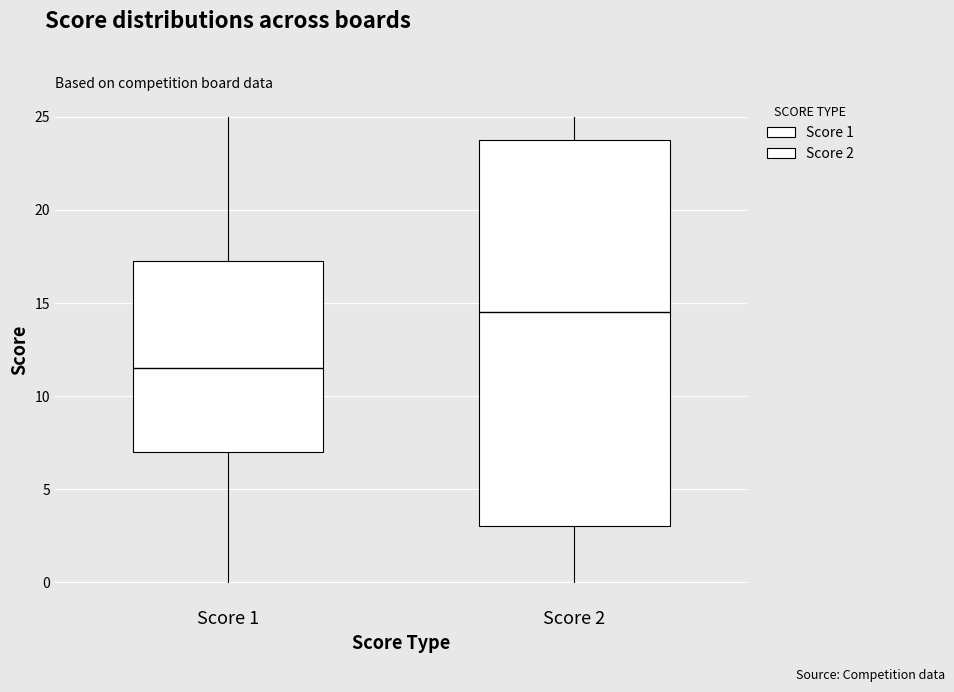

Which box's median line is the lowest?

Score 1